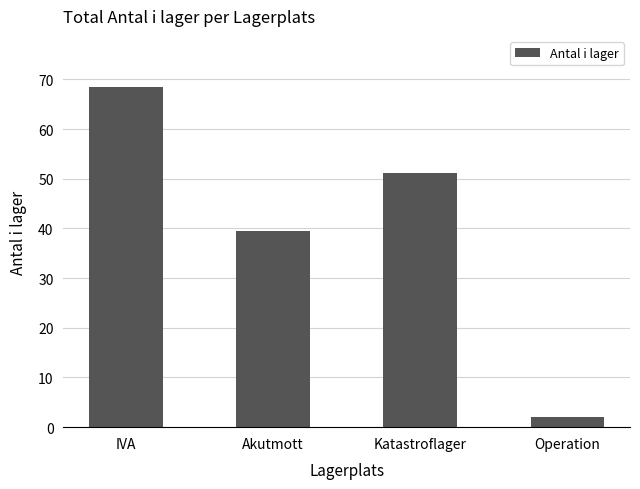

Reading left to right, what are all the values shown in this chart?

IVA=68.5	Akutmott=39.5	Katastroflager=51.2	Operation=2.0